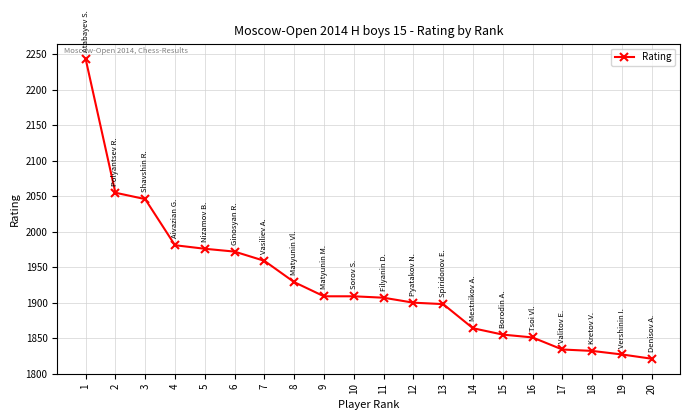

True or false: the data shows 996 at 10.

False